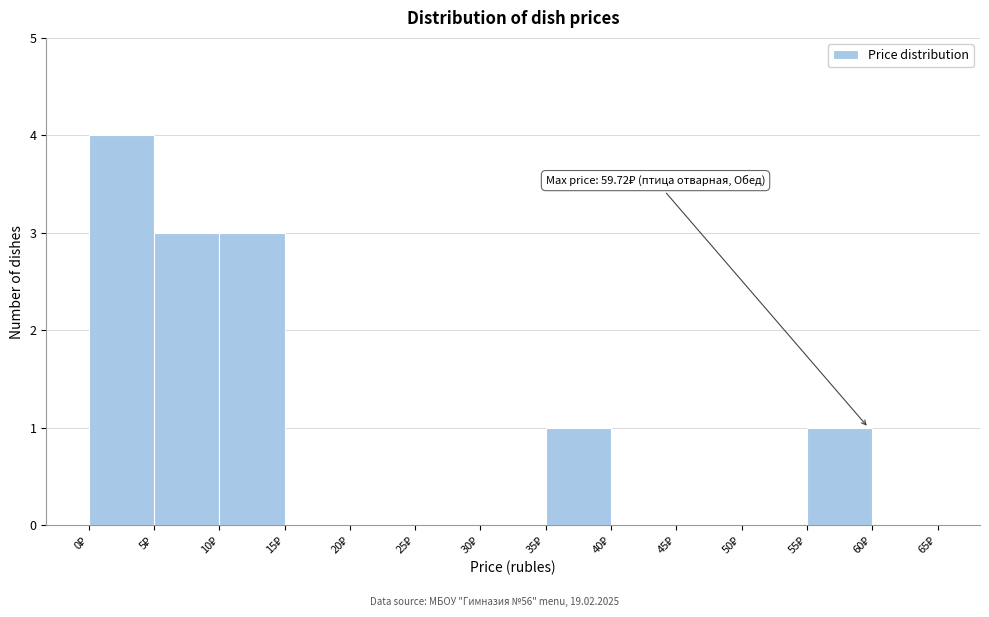

Over which range of the x-axis is the bar tallest?

0 to 5